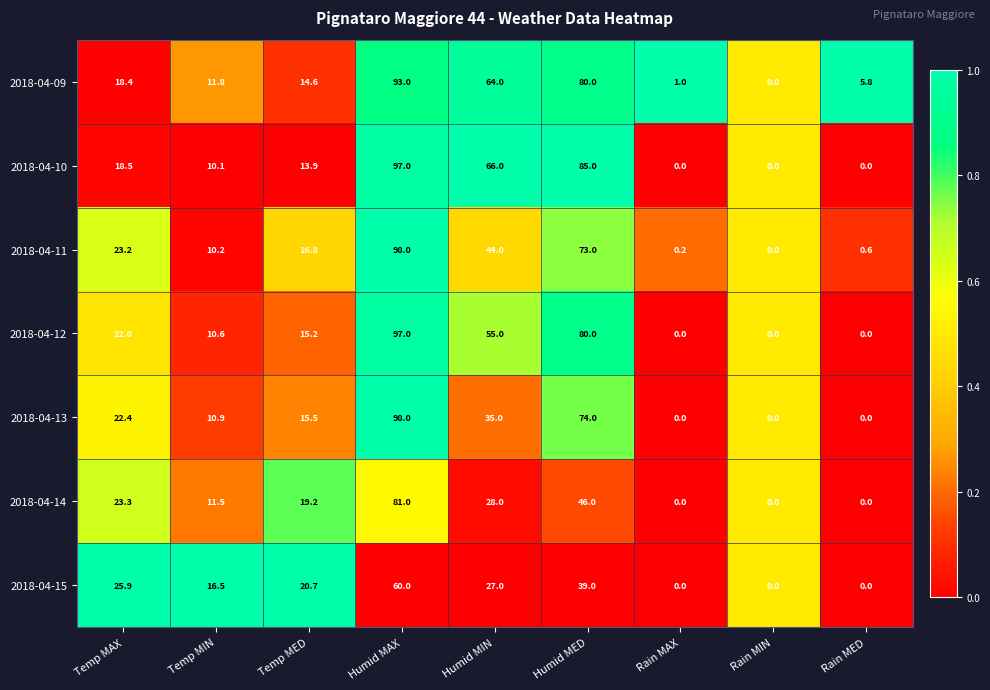

Is it true that 2018-04-12 equals 10.6 at Temp MIN?

True